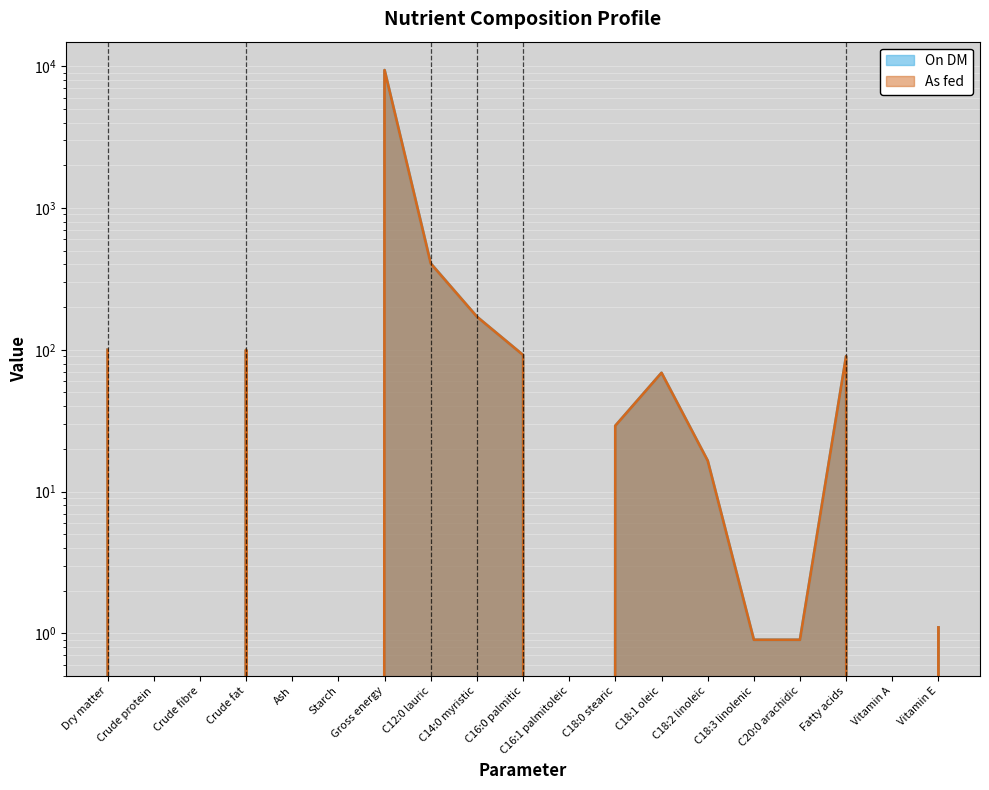

Reading right to left, list all the values displayed in this chart.

On DM: 1.1	0.0	90.0	0.9	0.9	16.5	68.7	29.1	0.0	91.8	171.0	407.0	9380.0	0.0	0.0	100.0	0.0	0.0	100.0
As fed: 1.1	0.0	90.0	0.9	0.9	16.5	68.7	29.1	0.0	91.8	171.0	406.0	9380.0	0.0	0.0	100.0	0.0	0.0	100.0